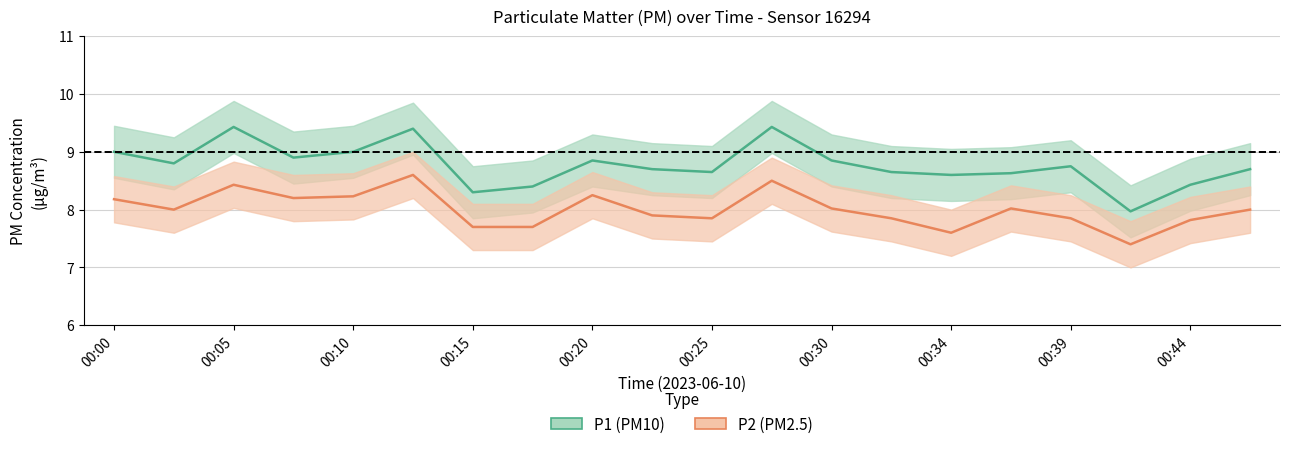

Is this an area chart (filled region under the line)?

No